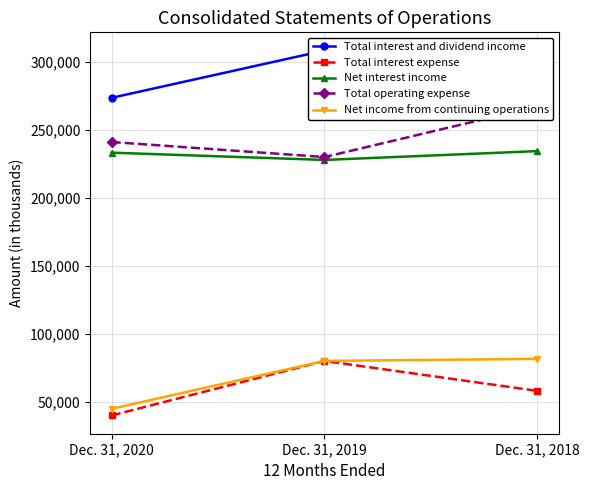

The value of Total interest expense at Dec. 31, 2018 is 18156. True or false?

False